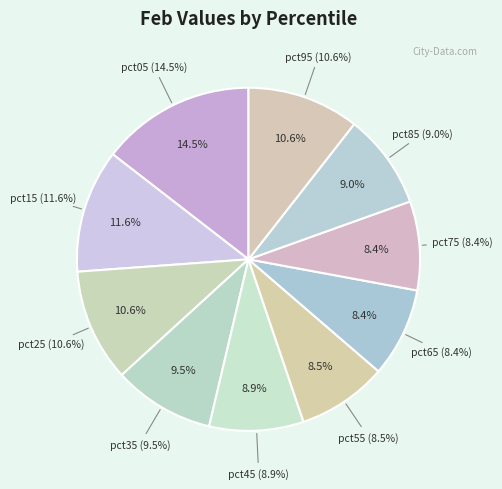

How many segments does this pie chart have?

10